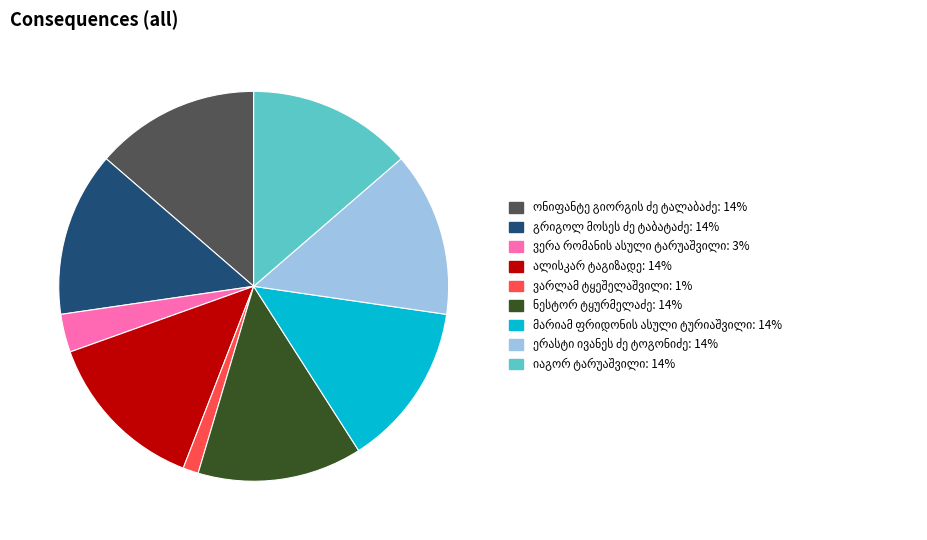

Is there a majority slice in this chart?

No